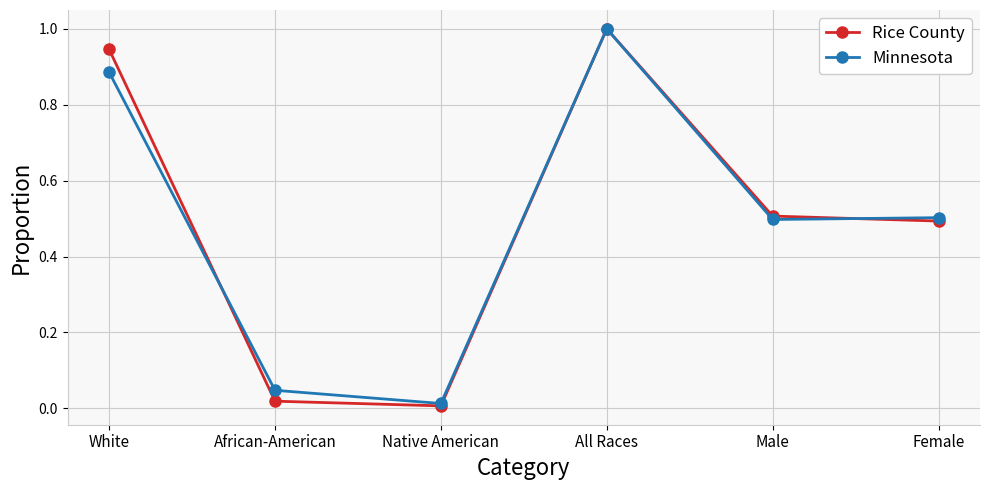

What are all the series names shown in the legend?

Rice County, Minnesota